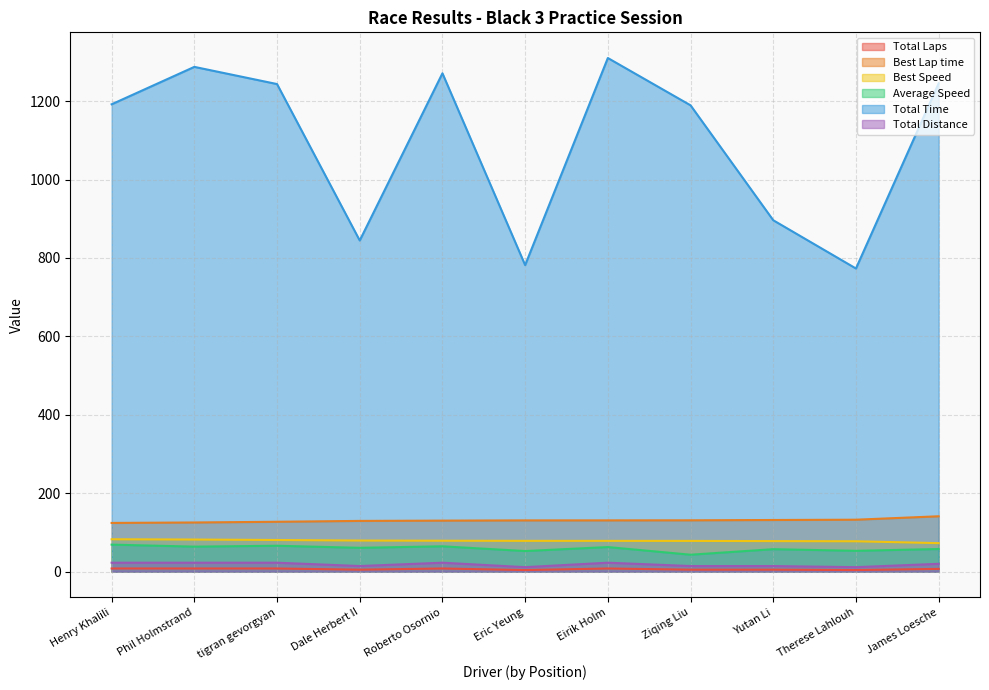

Which series has the largest range (max minus min)?

Total Time